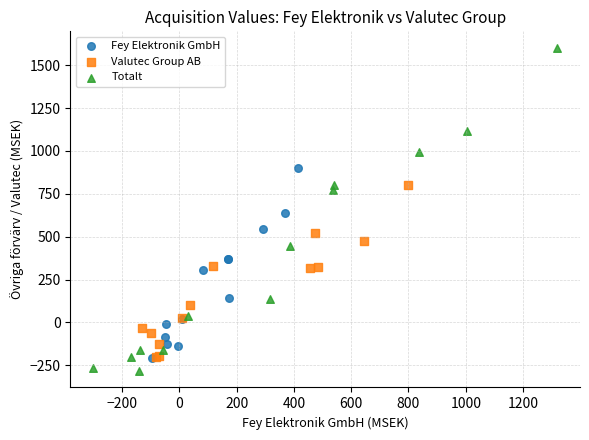

Which series contains the highest Y value?

Totalt